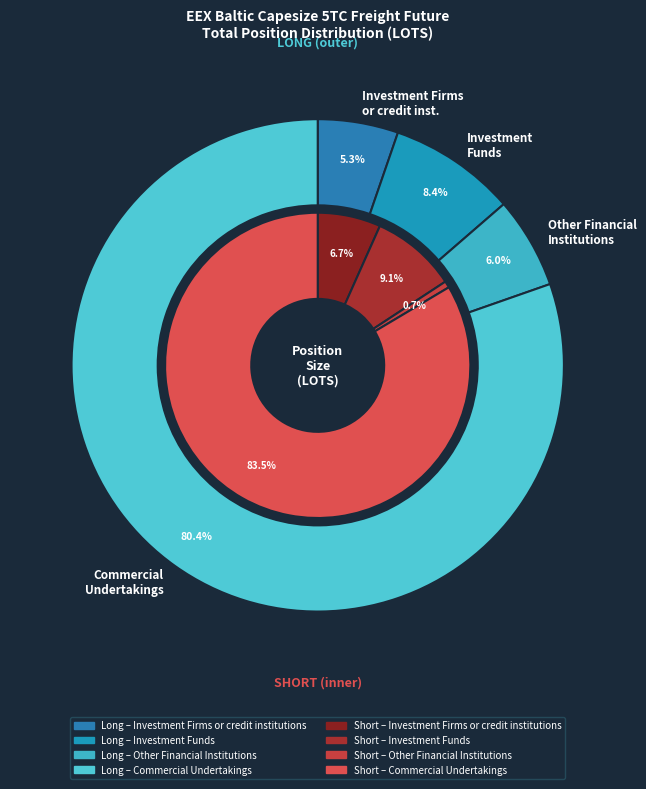

To the nearest percent, what portion does Investment Firms or credit institutions represent?

5%